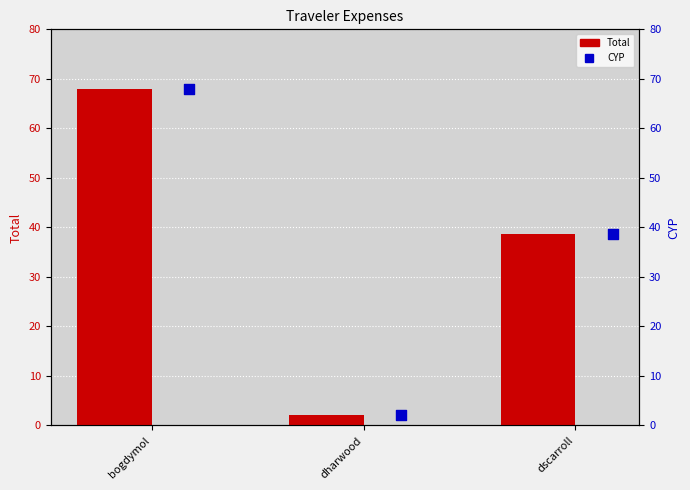

At which category is the sum across all series the highest?

bogdymol